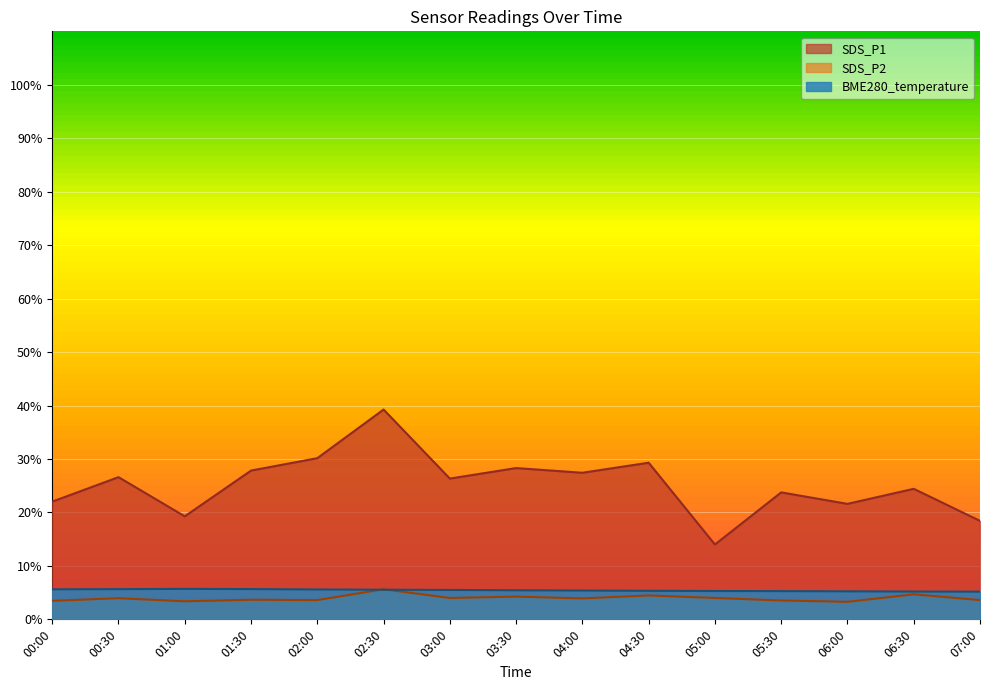

True or false: SDS_P1 and BME280_temperature intersect in this chart.

False